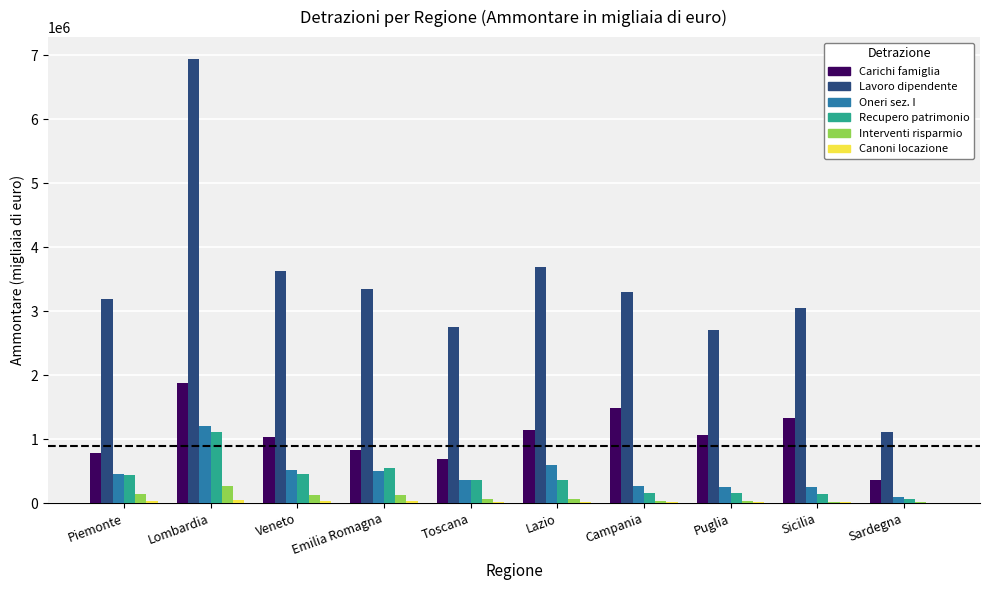

Is the value of Recupero patrimonio at Emilia Romagna greater than the value of Interventi risparmio at Emilia Romagna?

Yes